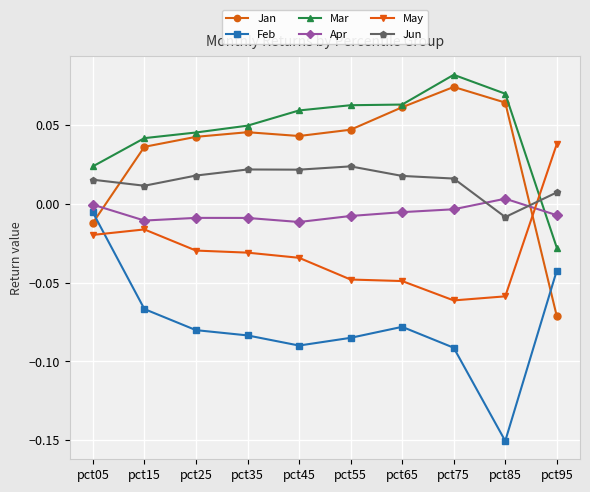

Is the value of May at pct15 greater than the value of Apr at pct15?

No